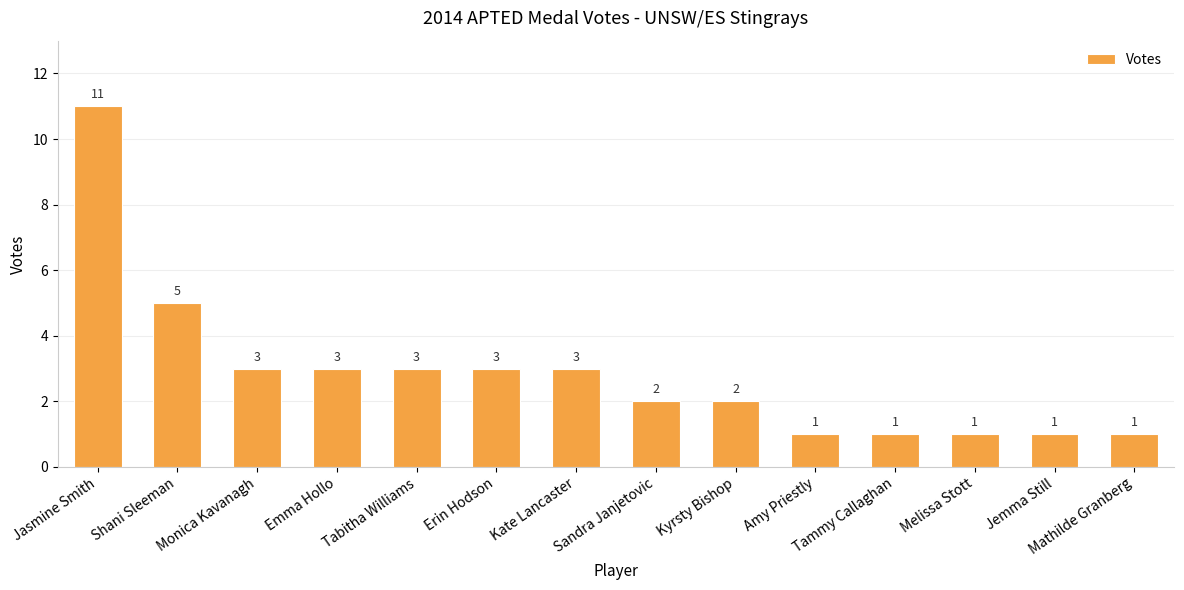

Between Sandra Janjetovic and Mathilde Granberg, which is larger?

Sandra Janjetovic